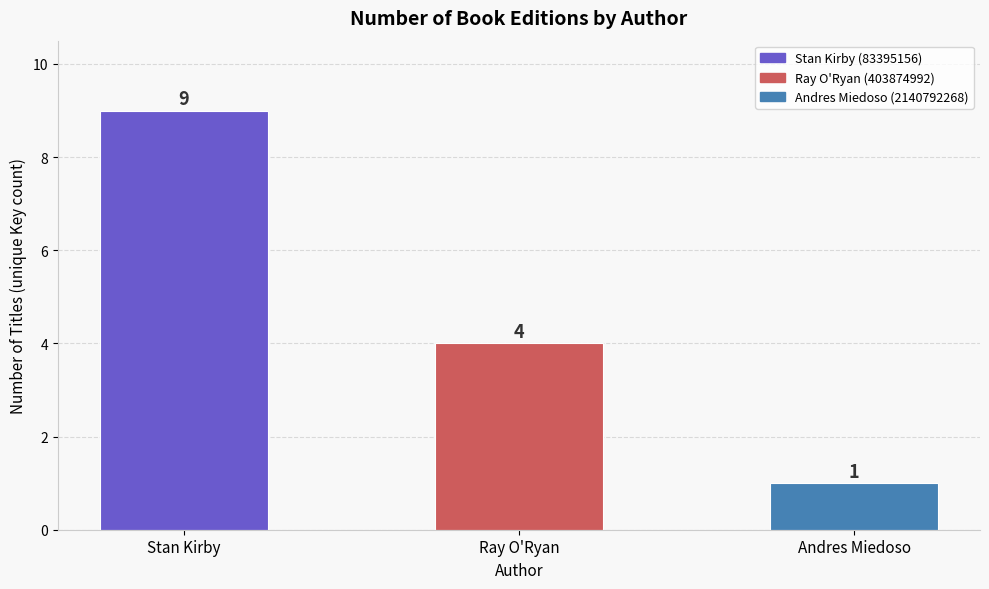

What is the difference between the maximum and second lowest values?

5